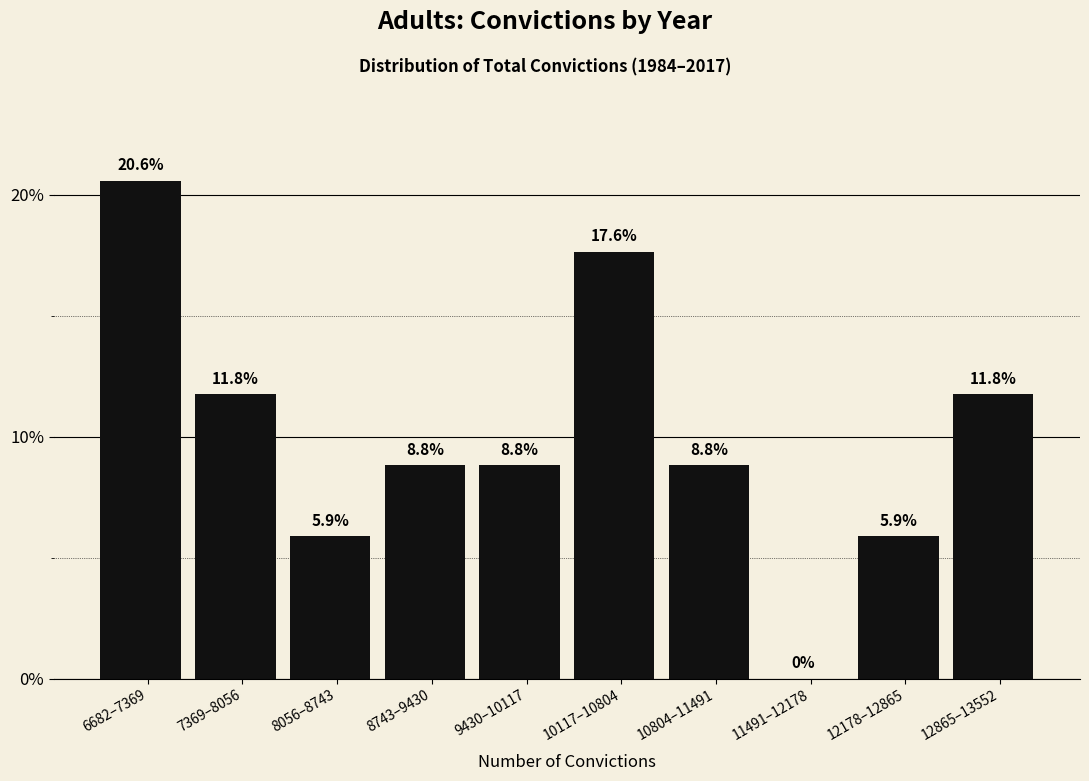

Reading left to right, transcribe all the data shown in this chart.

6682–7369=20.6	7369–8056=11.8	8056–8743=5.9	8743–9430=8.8	9430–10117=8.8	10117–10804=17.6	10804–11491=8.8	11491–12178=0.0	12178–12865=5.9	12865–13552=11.8